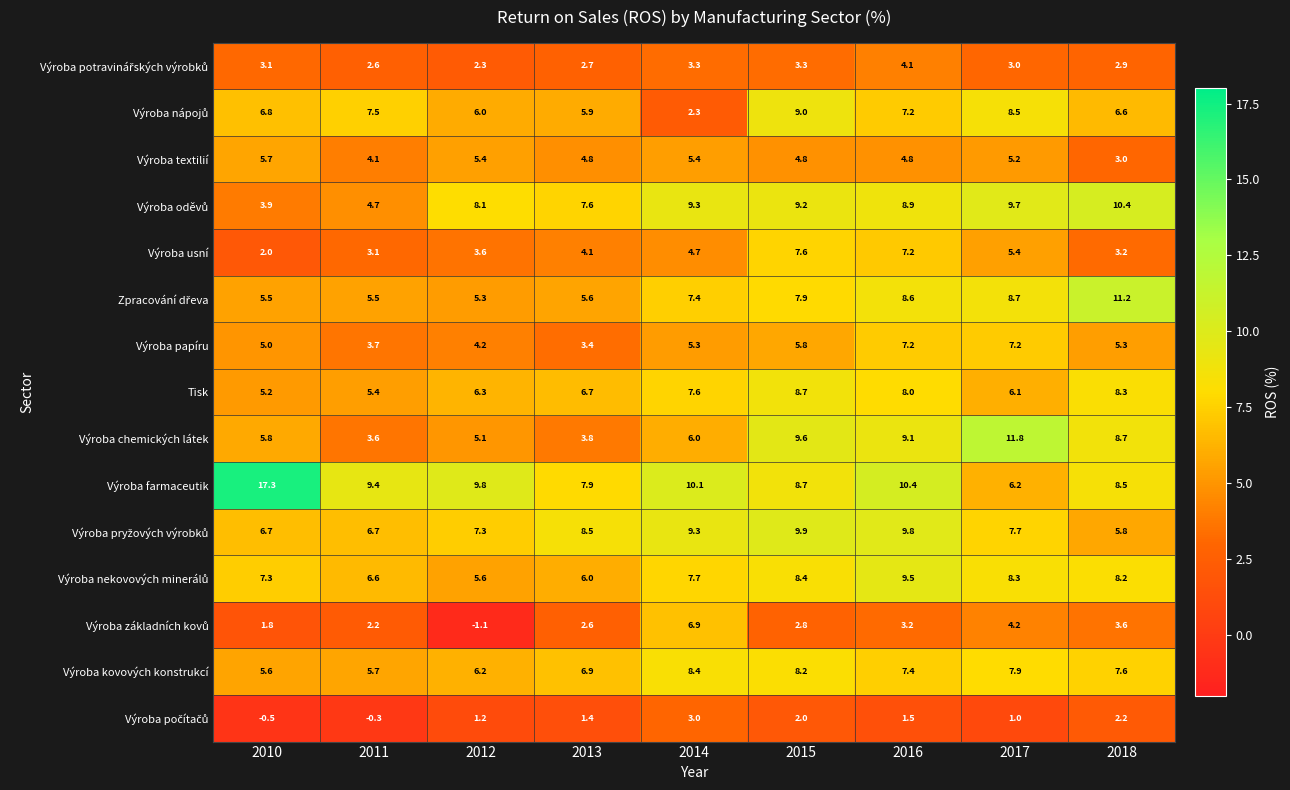

The Výroba usní series shows 4.1 at 2013. True or false?

True